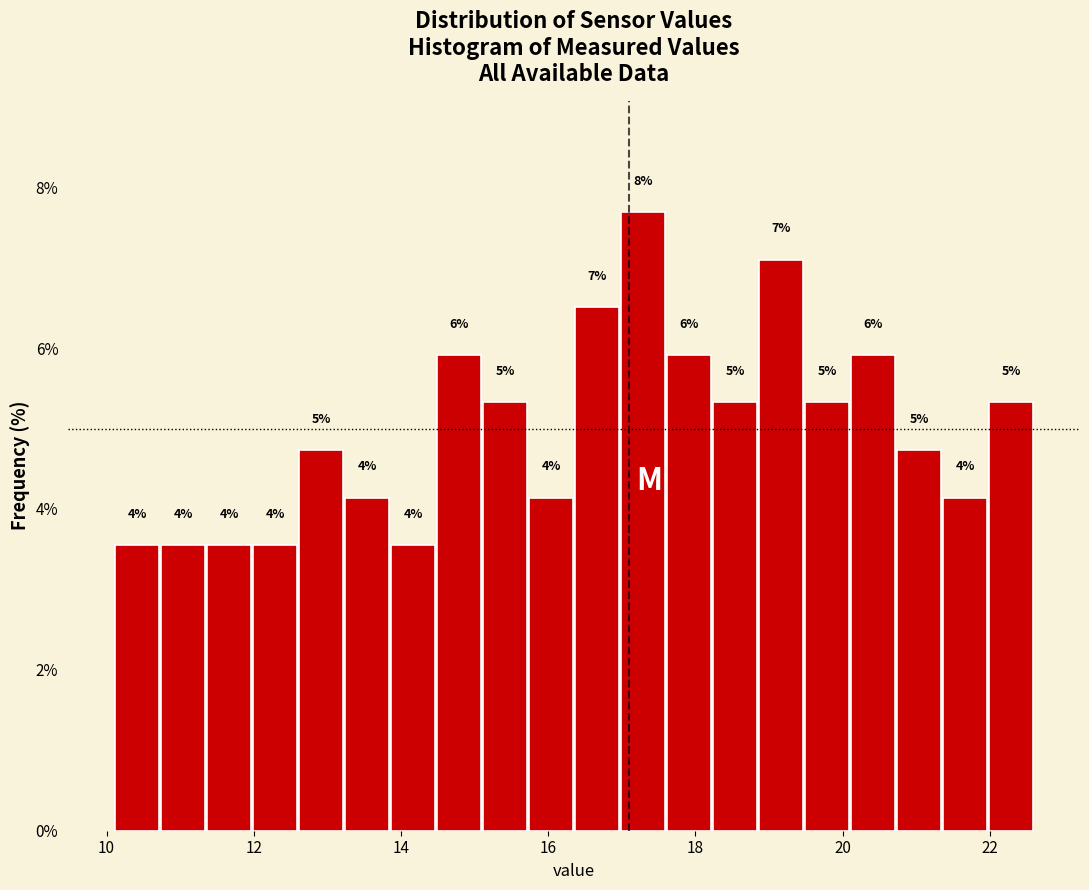

Around what value on the x-axis is the tallest bar? Give the approximate position of its centre, as read against the axis.

17.2